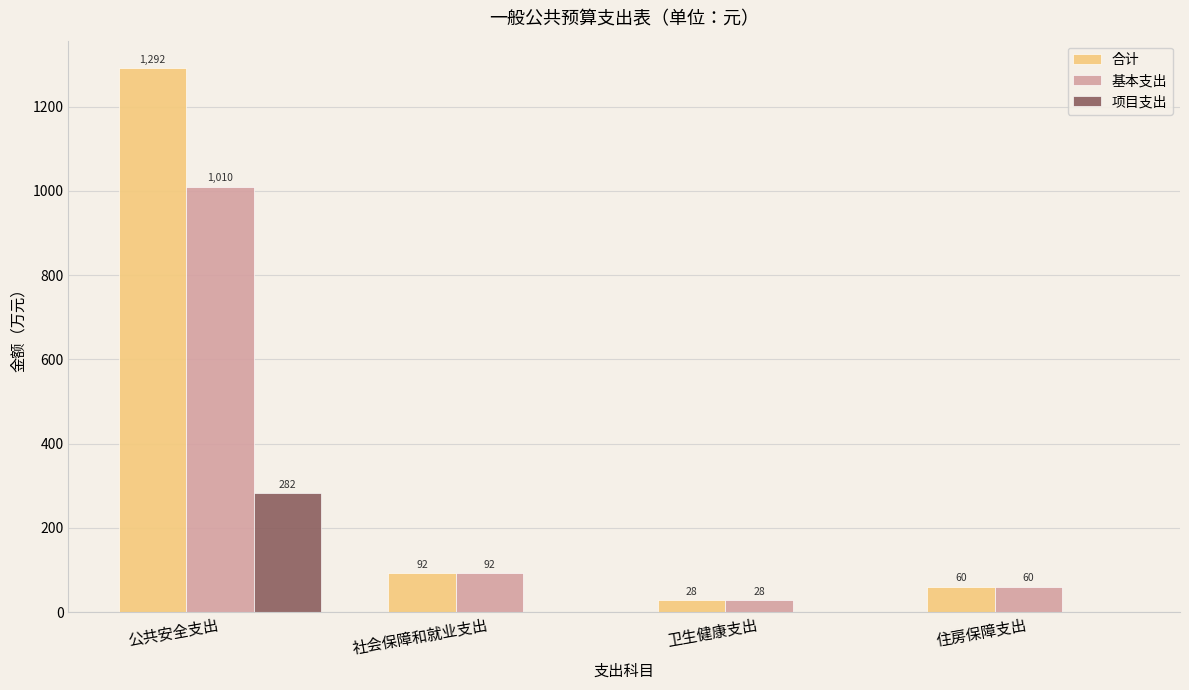

True or false: 项目支出 has a value of -194.7 at 卫生健康支出.

False